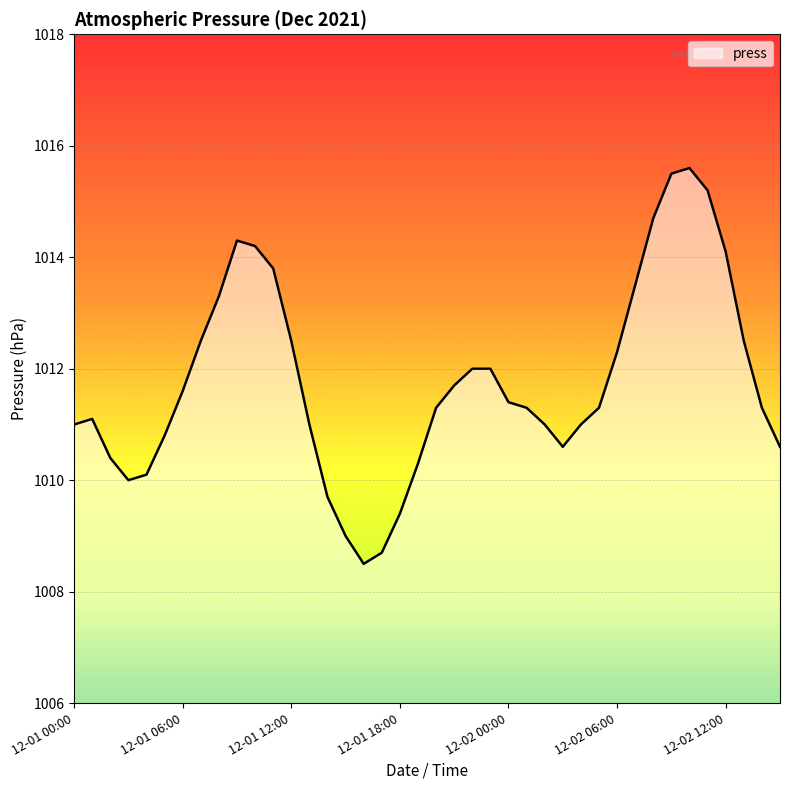

What is the greatest value displayed?

1015.6